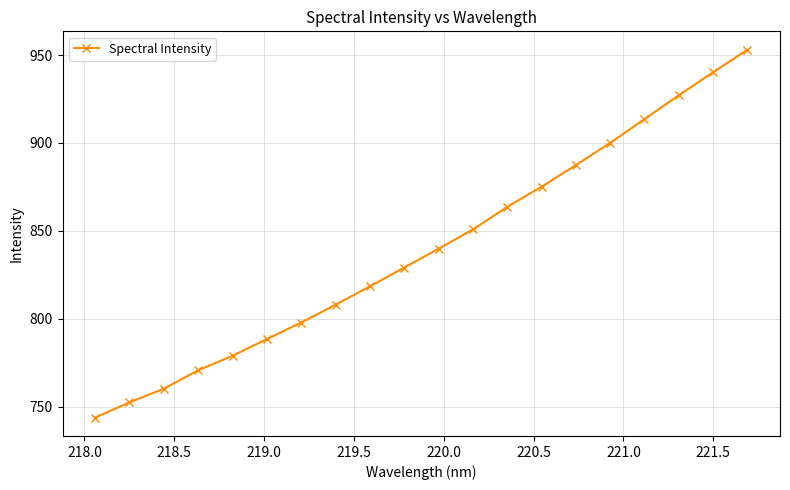

What is the difference between the maximum and minimum values?

209.2